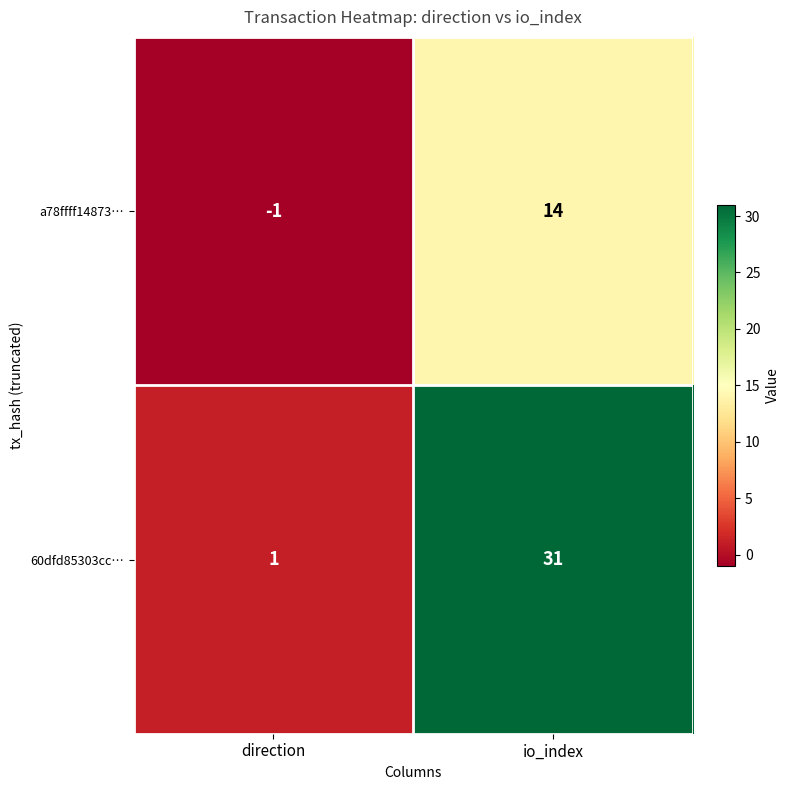

Rank the series at io_index from lowest to highest value.

a78ffff14873…, 60dfd85303cc…